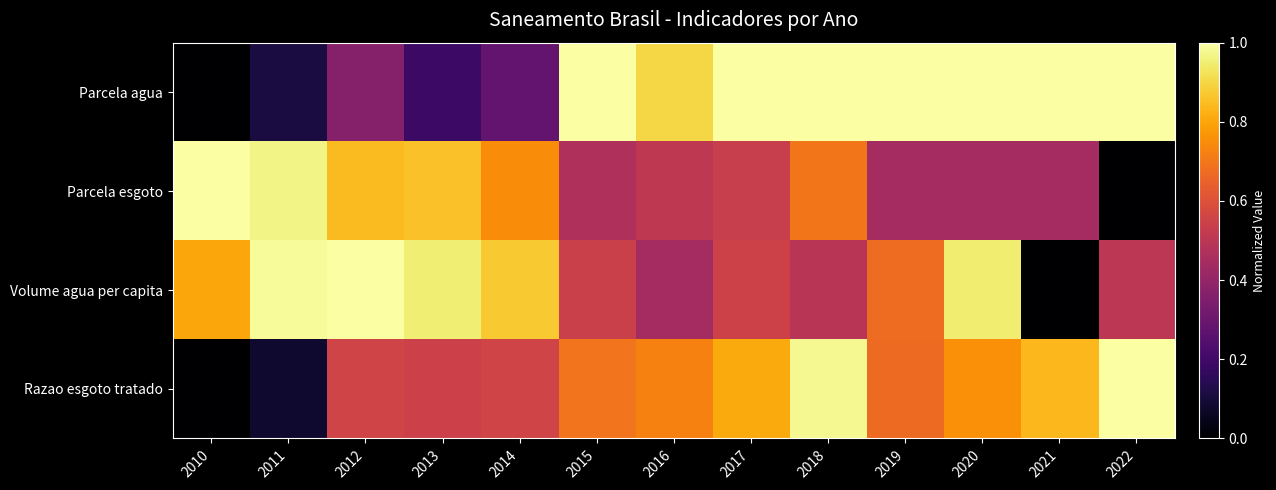

Which has a higher value, 2019 or 2017?

2019